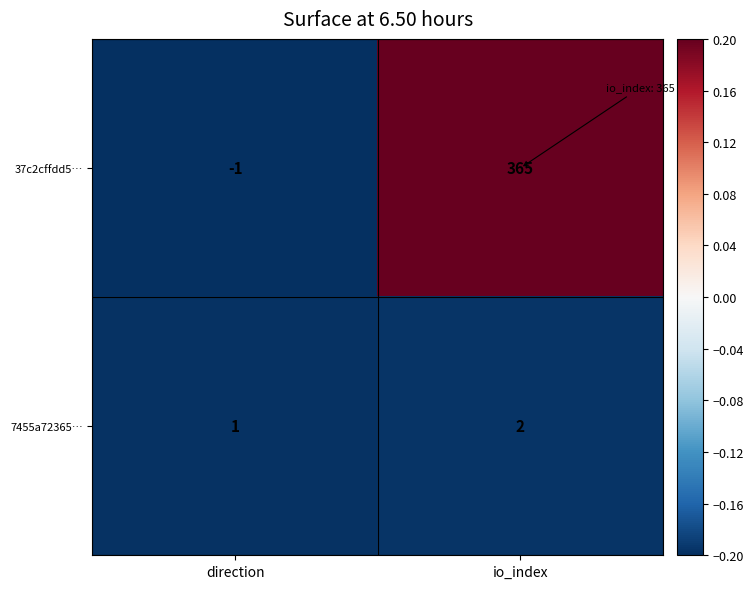

The value of 7455a72365… at io_index is 2. True or false?

True